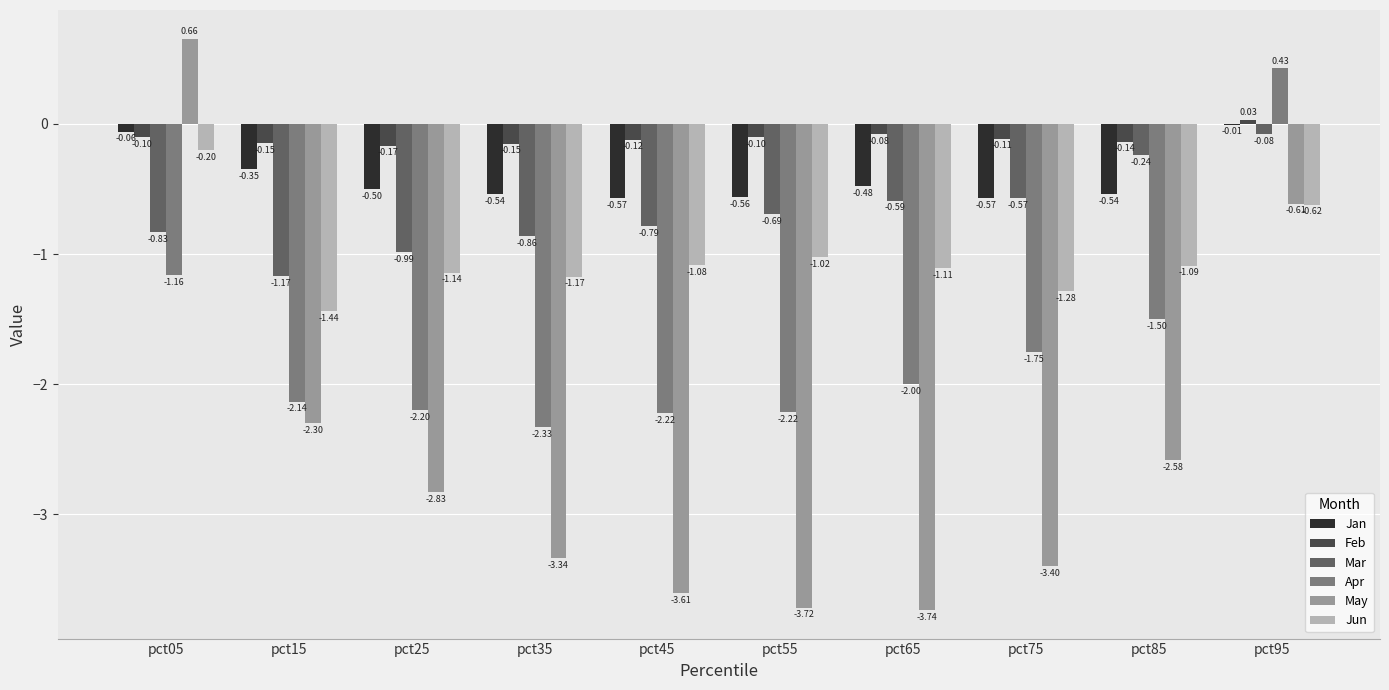

Which series changed the most between pct35 and pct45?

May